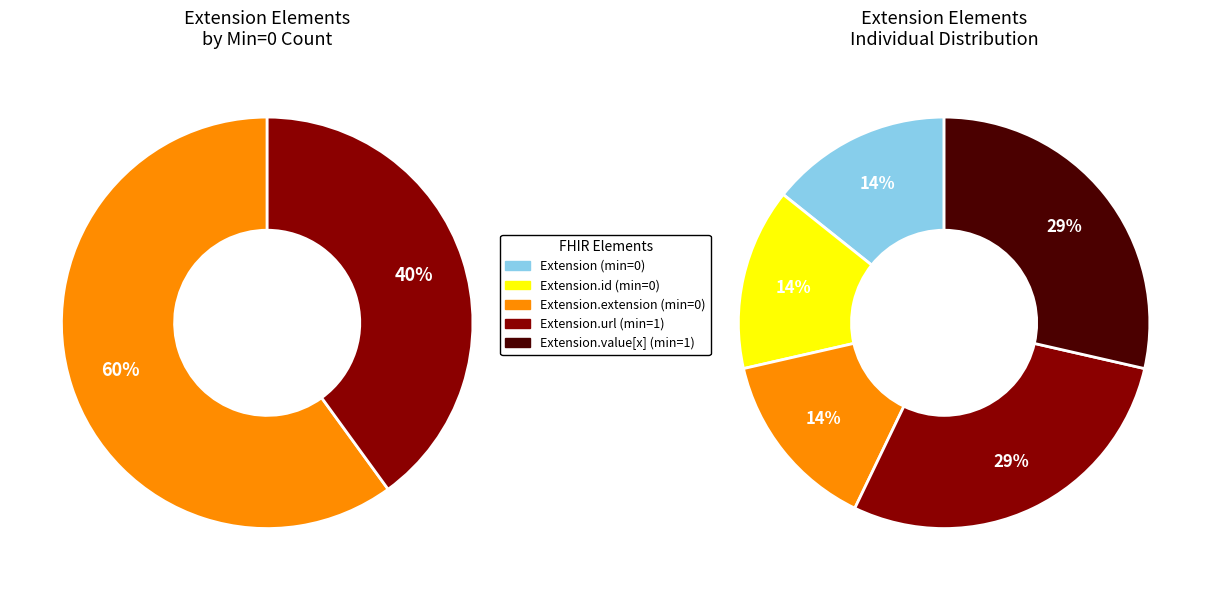

How many segments does this pie chart have?

5